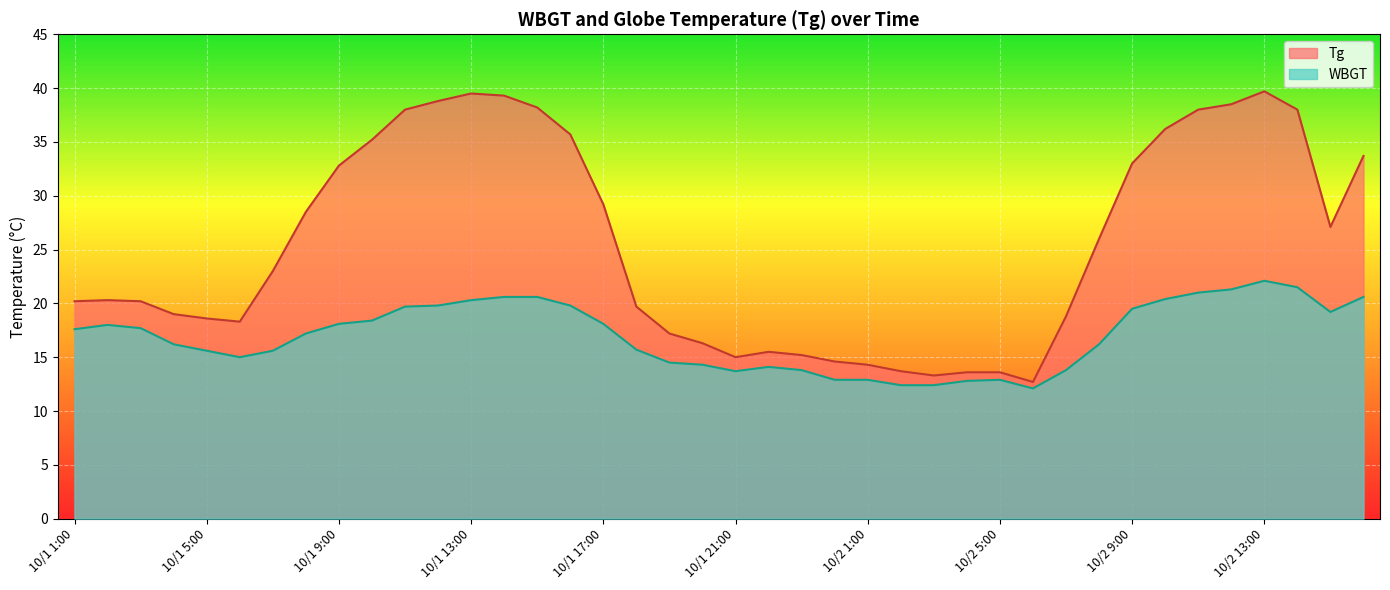

Which category has the highest value in the Tg series?

10/2 13:00